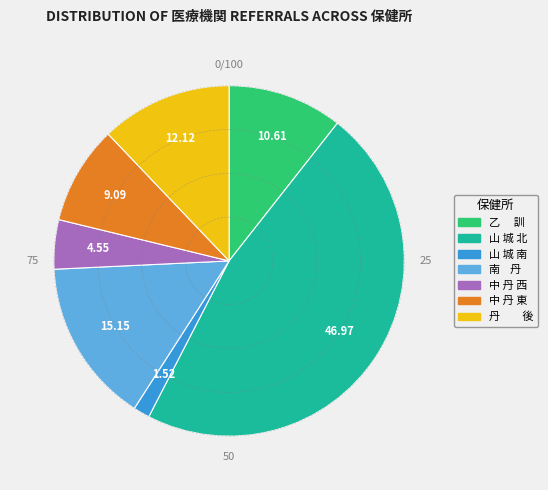

Combined, do 丹 後 and 中 丹 東 account for over 50%?

No